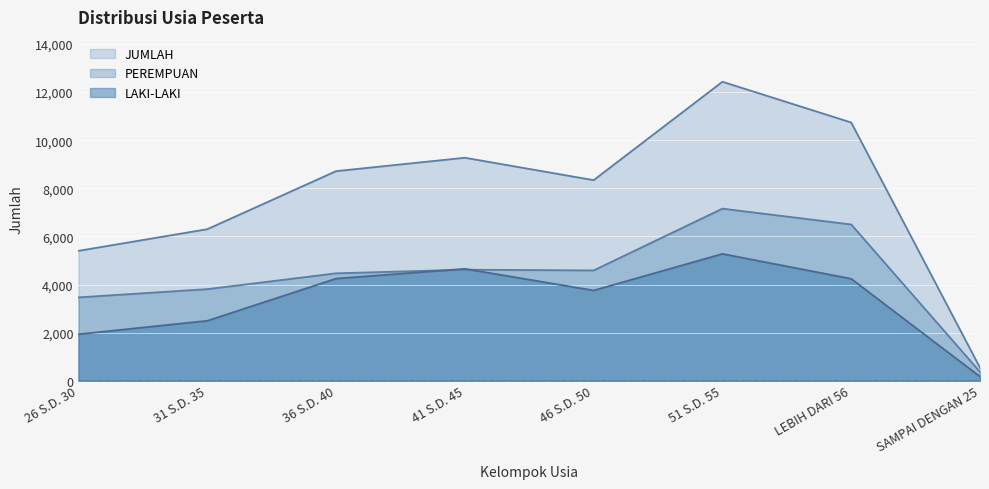

What are all the series names shown in the legend?

LAKI-LAKI, PEREMPUAN, JUMLAH